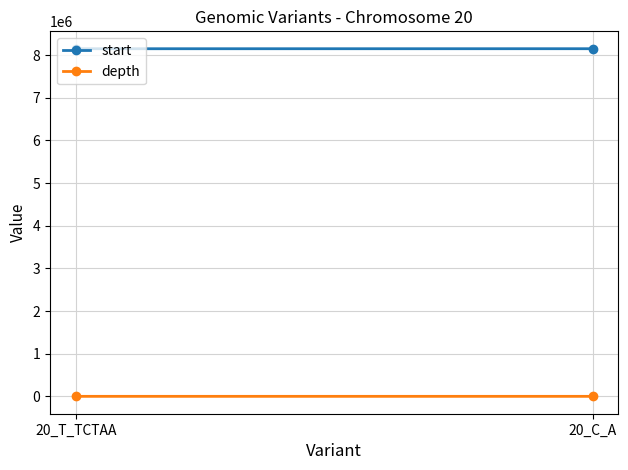

Which category has the highest value in the depth series?

20_C_A